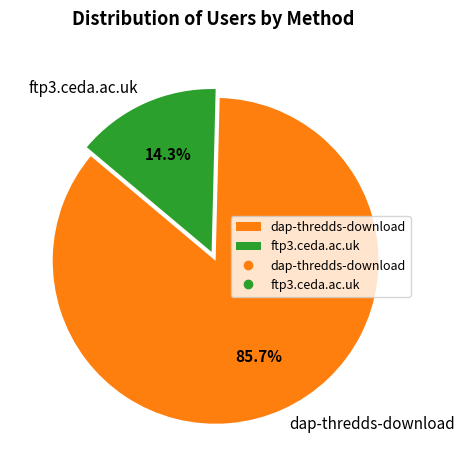

Does any single category account for the majority?

Yes